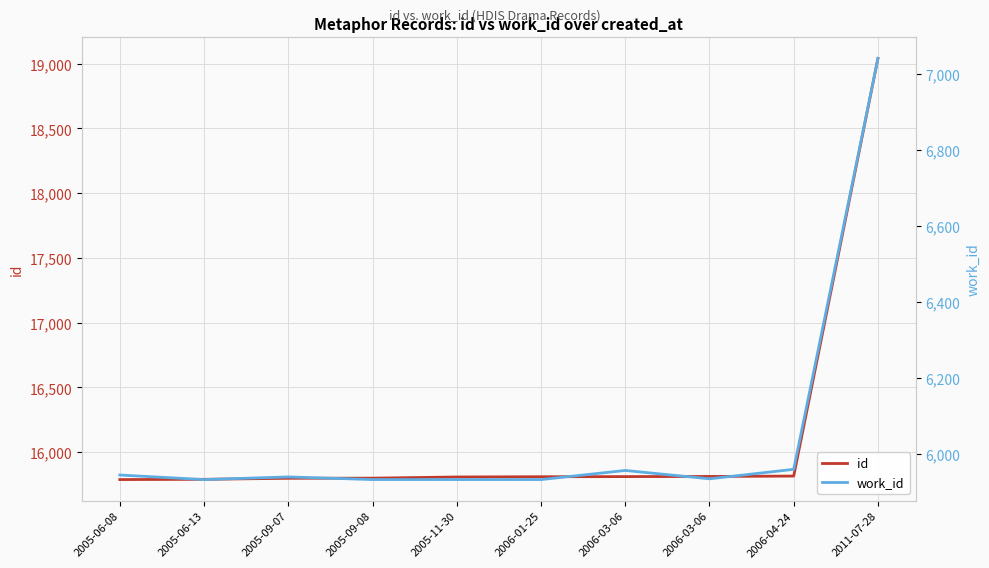

Reading right to left, list all the values displayed in this chart.

id: 2011-07-28=19041	2006-04-24=15815	2006-03-06=15812	2006-03-06=15811	2006-01-25=15810	2005-11-30=15808	2005-09-08=15799	2005-09-07=15798	2005-06-13=15790	2005-06-08=15788
work_id: 2011-07-28=7041	2006-04-24=5959	2006-03-06=5934	2006-03-06=5956	2006-01-25=5932	2005-11-30=5932	2005-09-08=5932	2005-09-07=5939	2005-06-13=5932	2005-06-08=5944